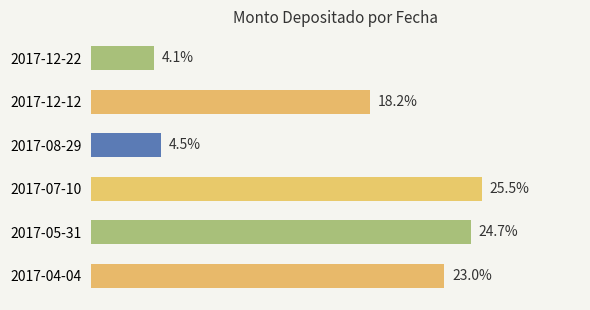

Where is the data nearest to the value 14?

2017-12-12